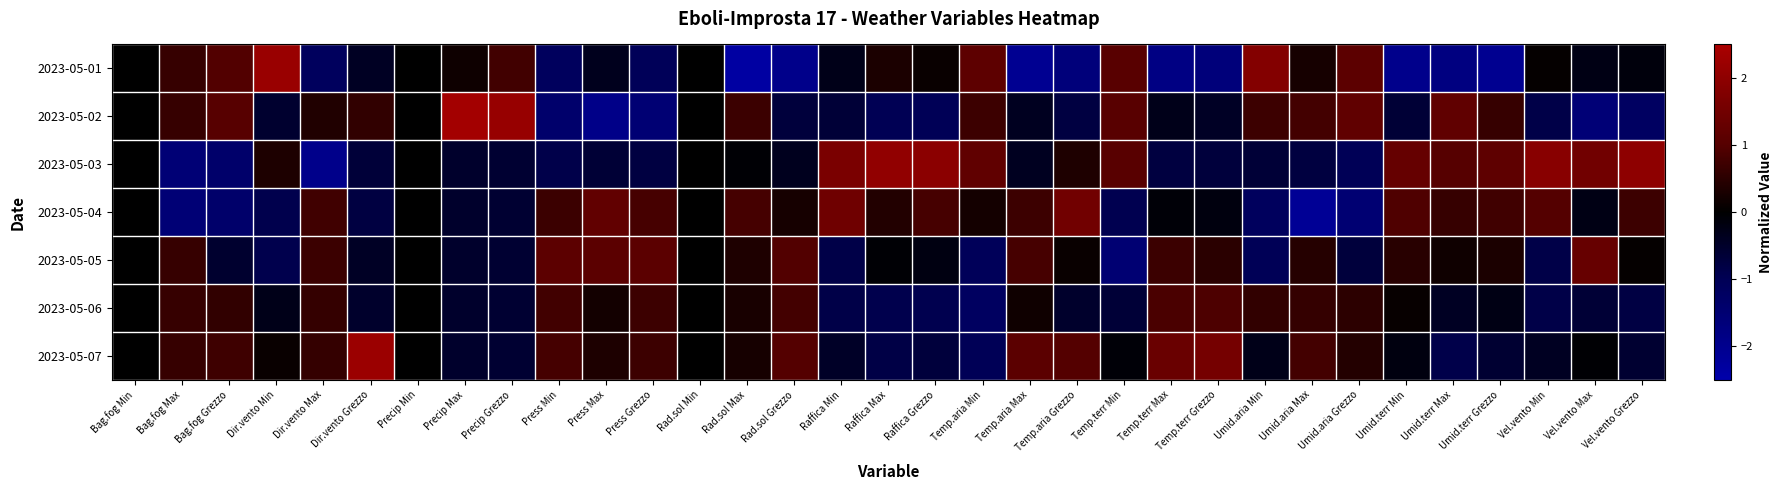

Which series has the largest range (max minus min)?

2023-05-01